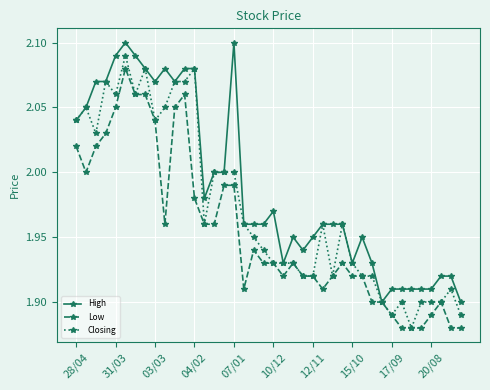

Rank the series by their average value, from highest to lowest.

High, Closing, Low